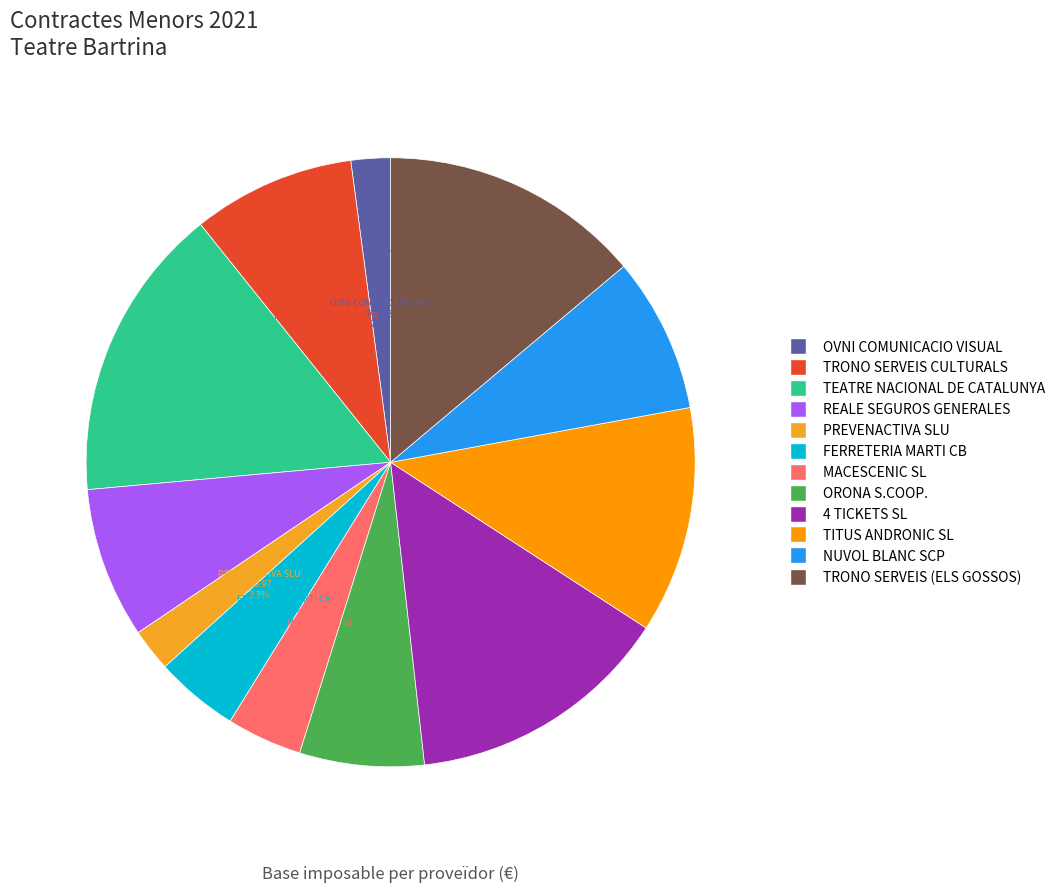

How much of the chart is everything except OVNI COMUNICACIO VISUAL?

97.9%